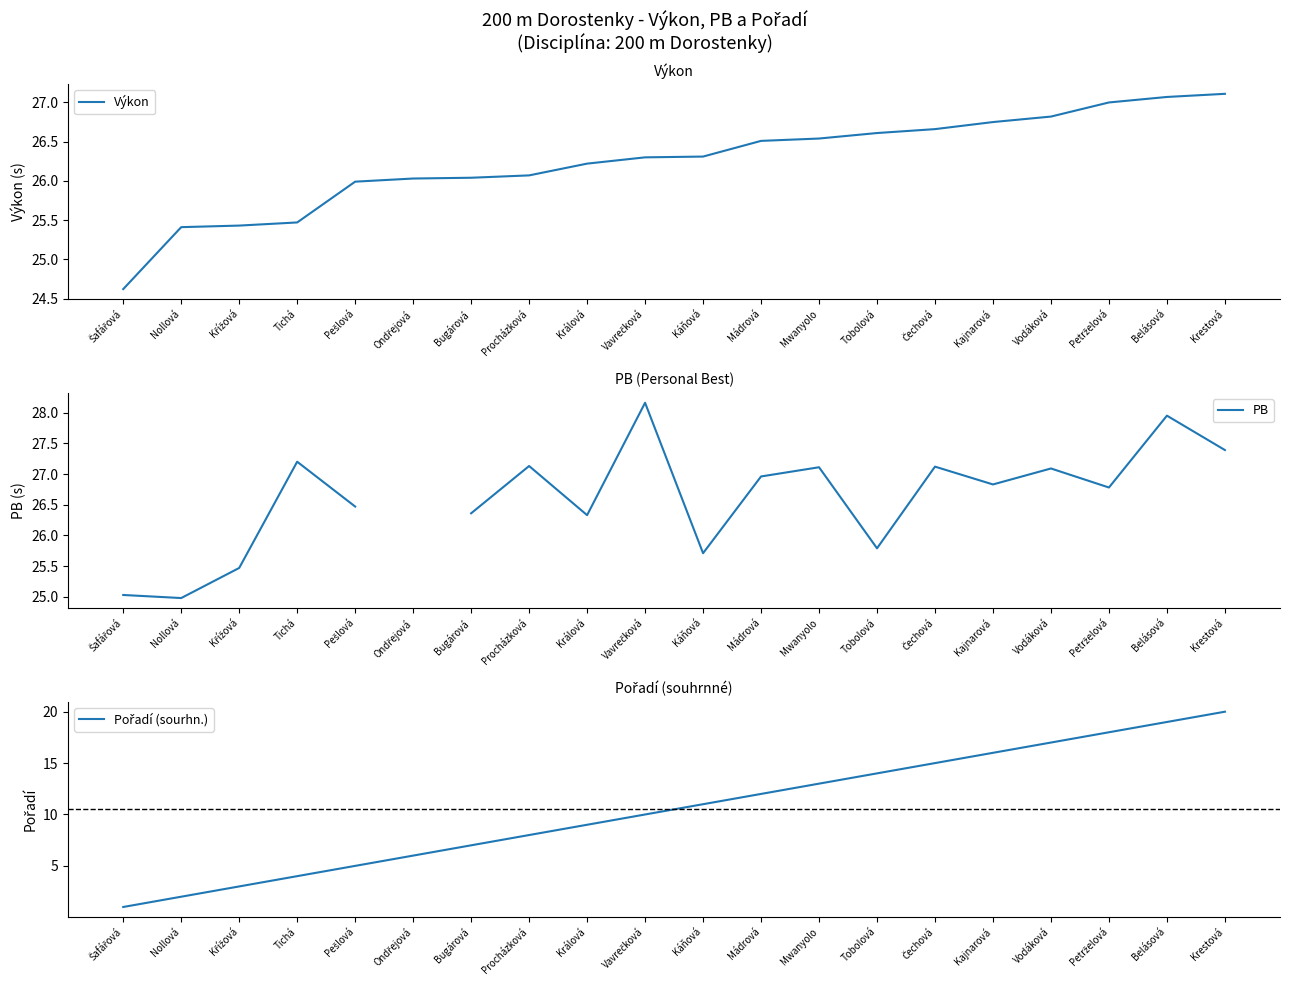

True or false: Pořadí (sourhn.) has more than 0 points higher than both neighbors.

False